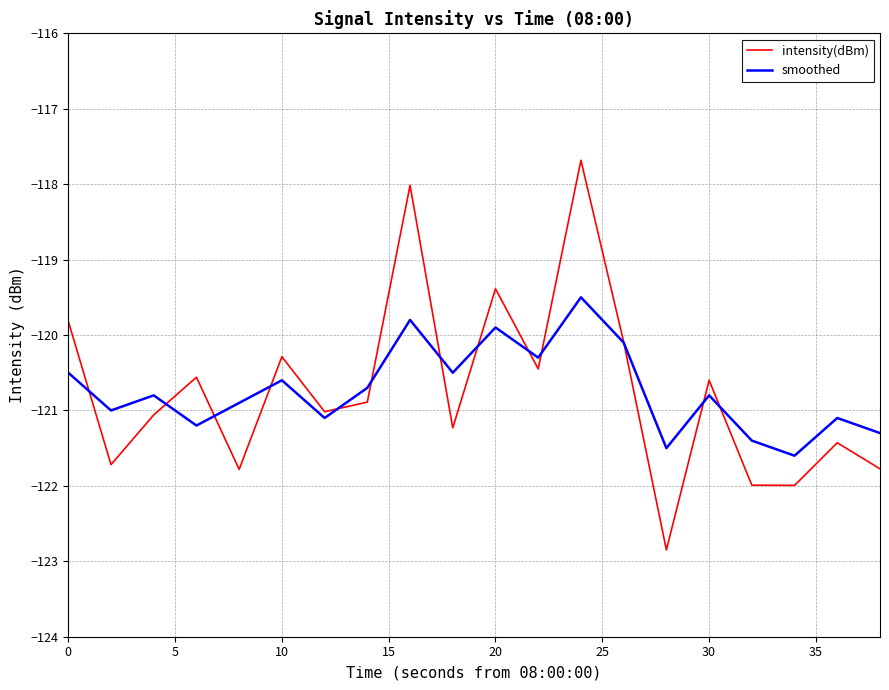

In intensity(dBm), how many points are higher than both neighbors (excluding endpoints)?

7